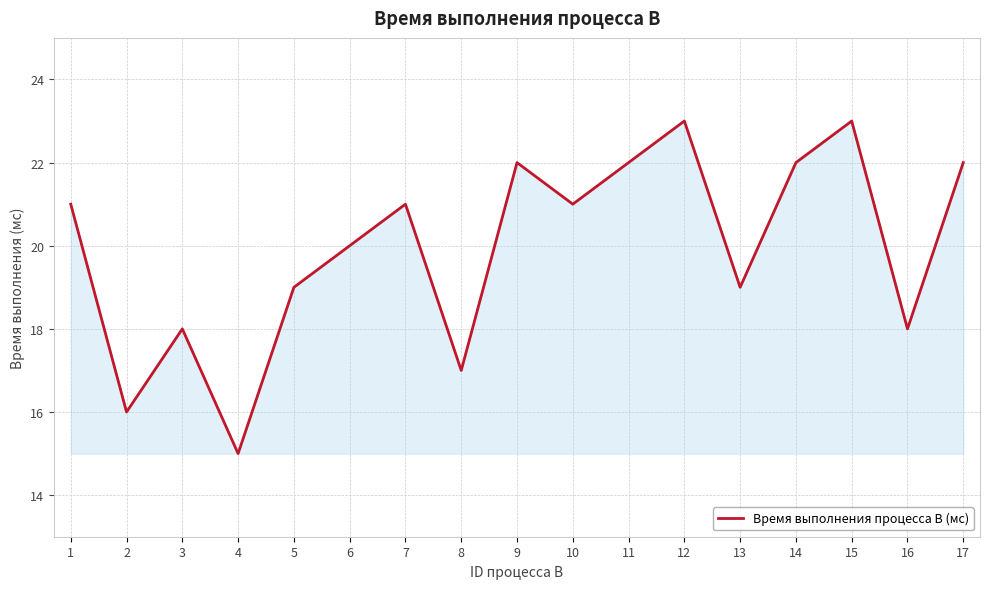

What is the greatest value displayed?

23